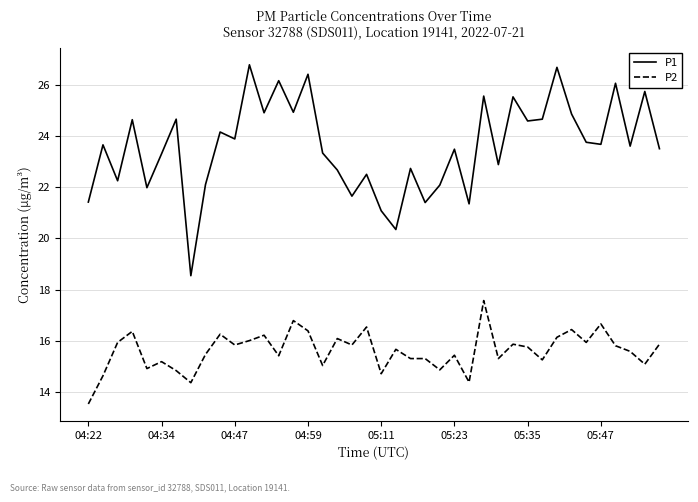

True or false: P2 and P1 intersect in this chart.

False